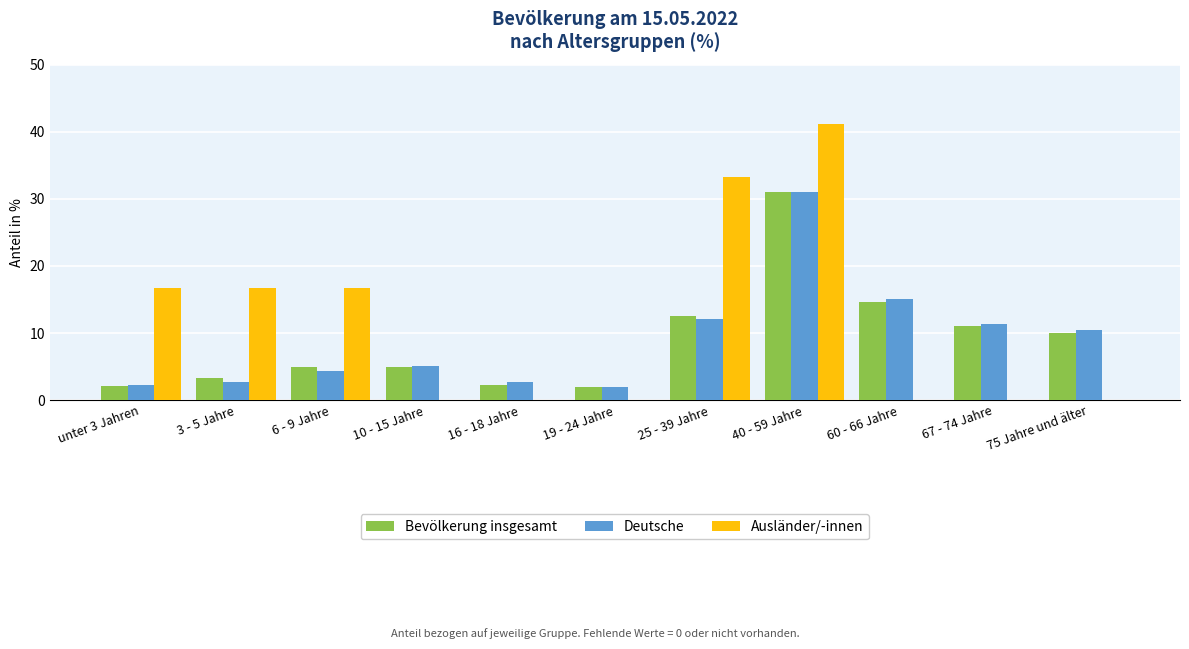

Are the bars horizontal?

No